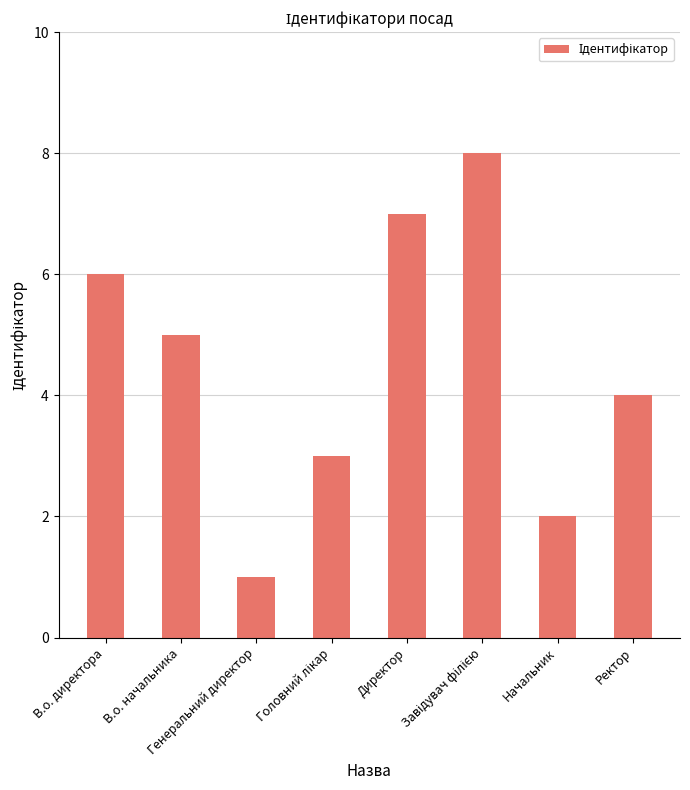

What is the approximate value at Генеральний директор?

1